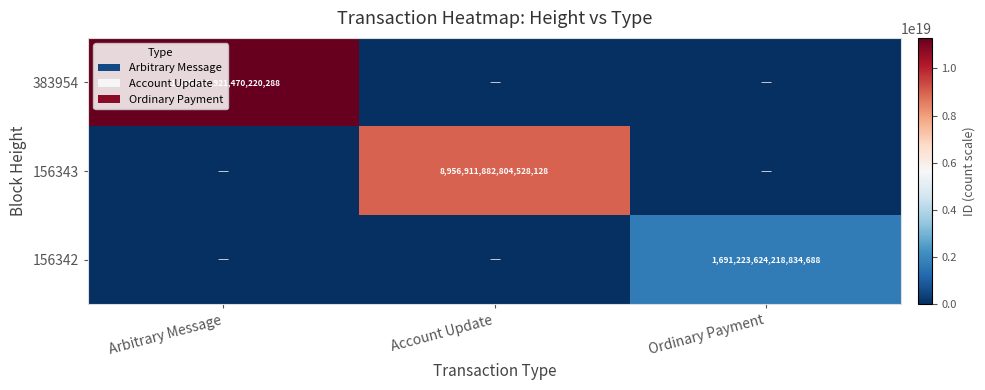

Is the value of 156342 at Ordinary Payment greater than the value of 156343 at Account Update?

No